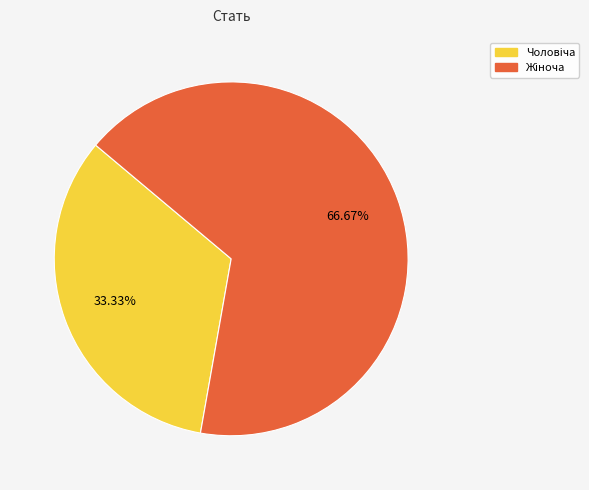

How many segments does this pie chart have?

2